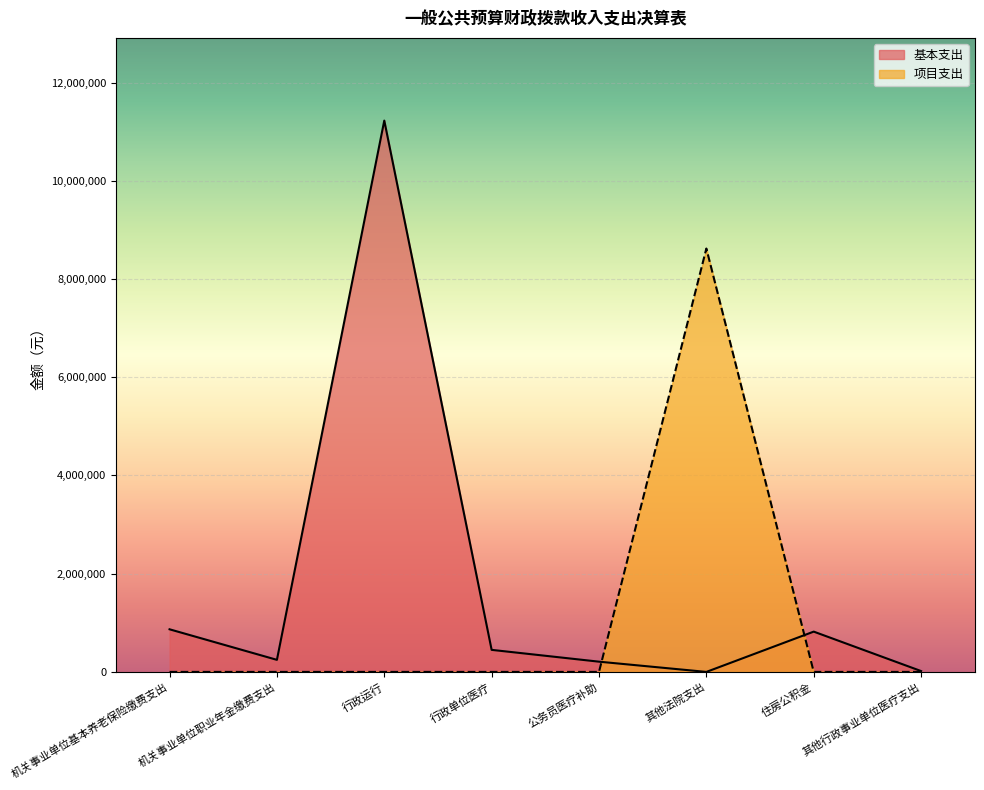

Is it true that 项目支出 equals -5044877.6 at 机关事业单位职业年金缴费支出?

False